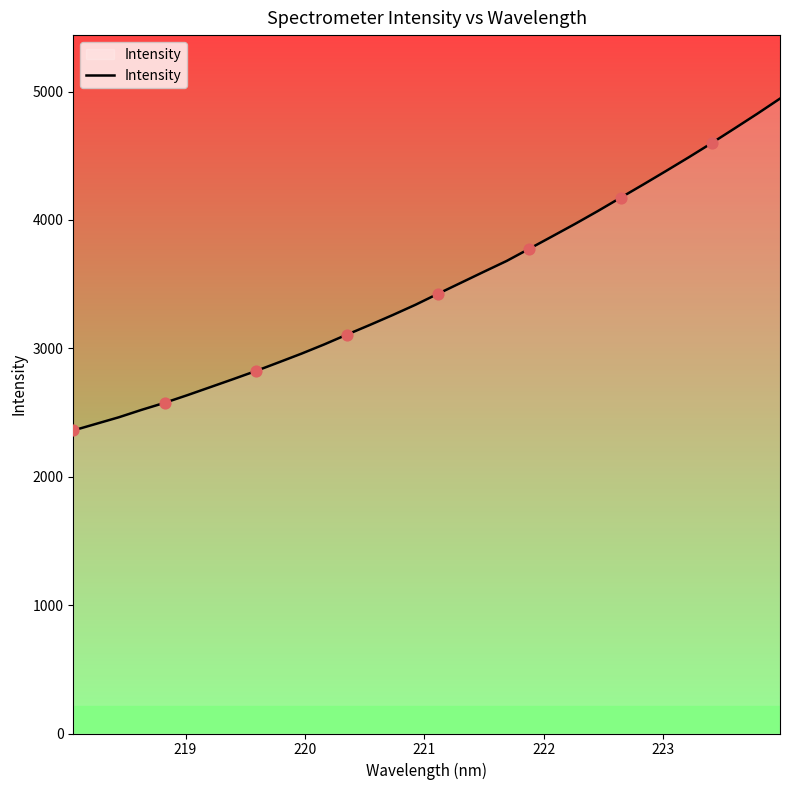

What is the greatest value displayed?

4944.8